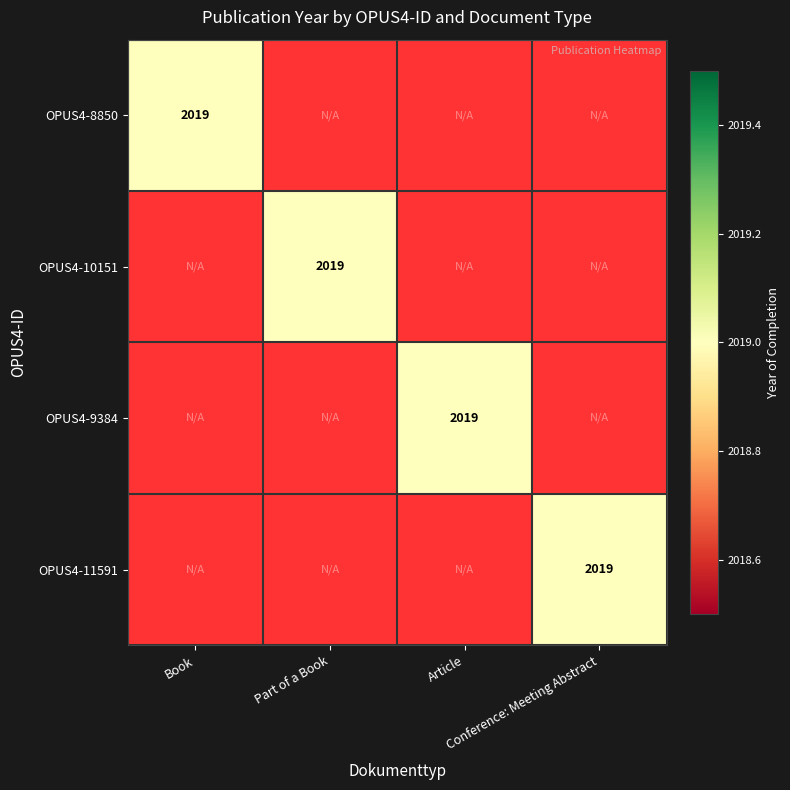

List the series in order of their peak value, lowest first.

OPUS4-8850, OPUS4-10151, OPUS4-9384, OPUS4-11591